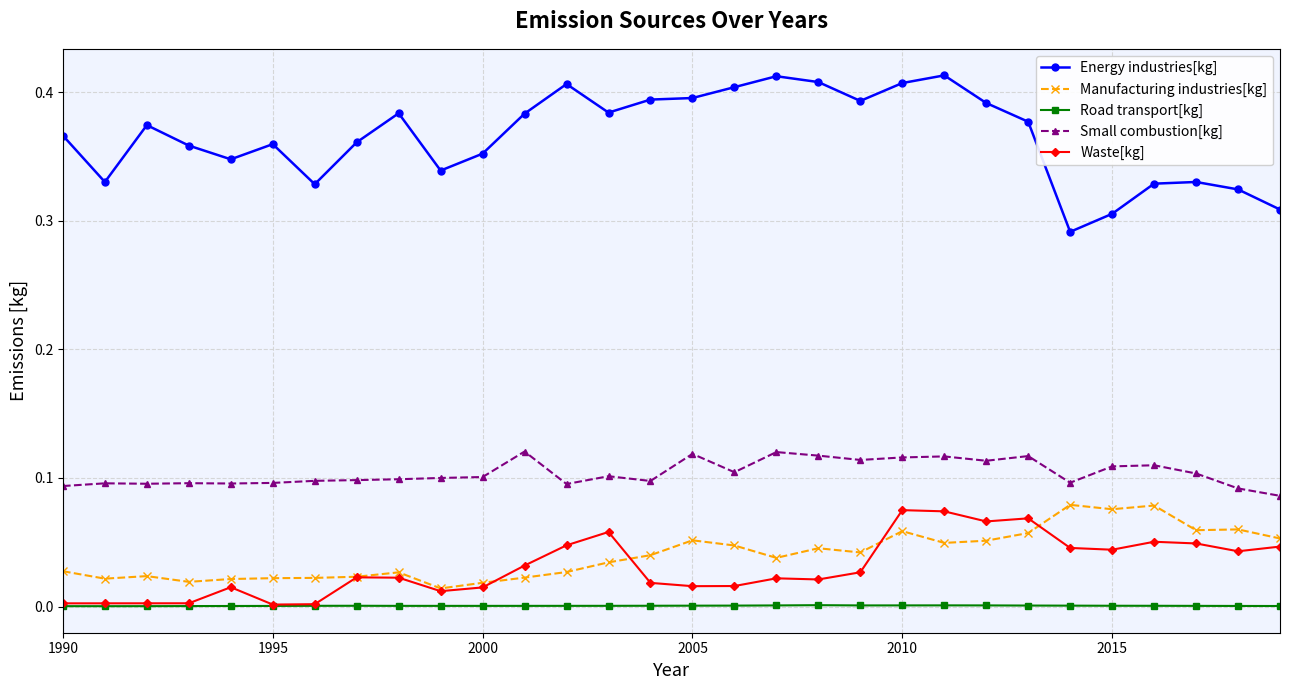

What is the sum of all Waste[kg] values?

0.9